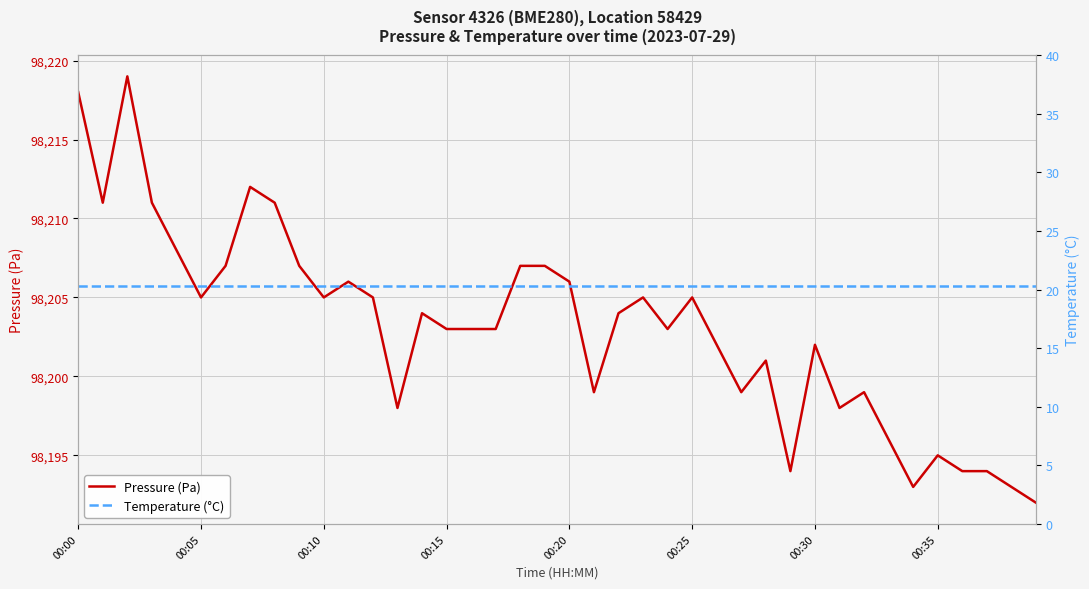

Rank the series at 00:30 from lowest to highest value.

Temperature (°C), Pressure (Pa)